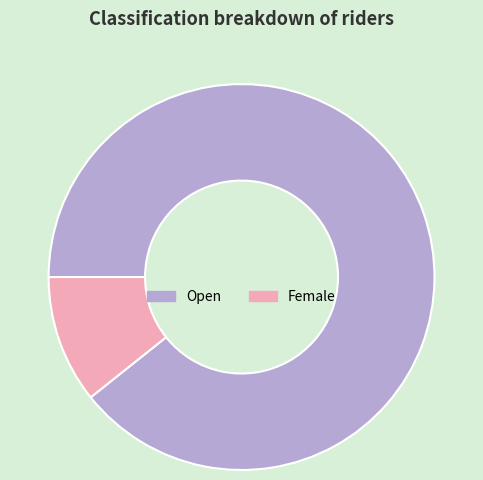

Rank the categories by value from lowest to highest.

Female, Open